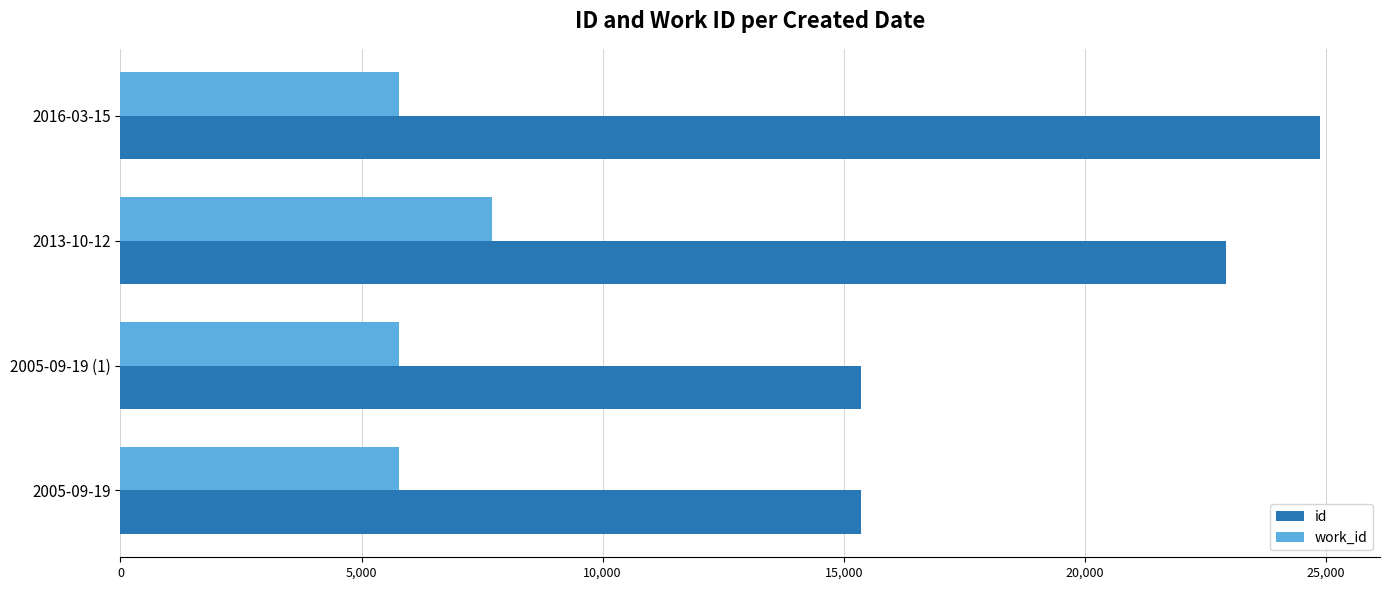

Count the work_id values in the range 5767 to 7702.

4